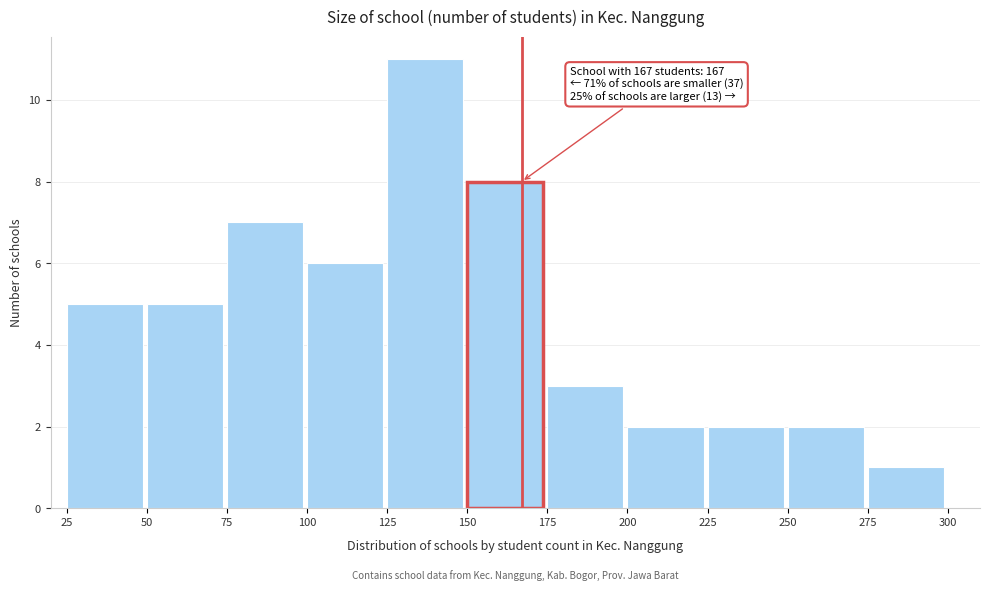

Over which range of the x-axis is the bar tallest?

125 to 150